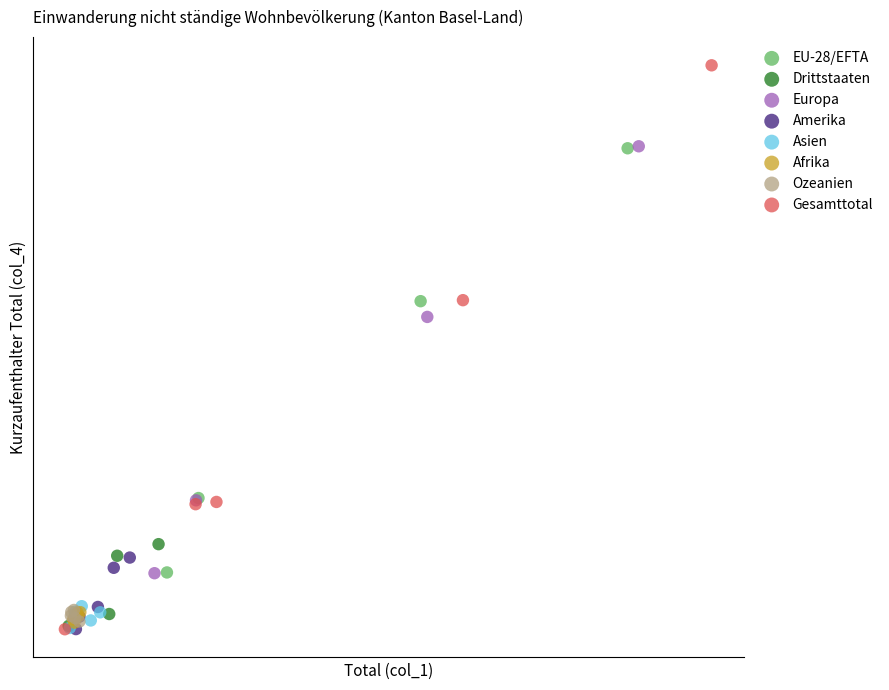

What are all the series names shown in the legend?

EU-28/EFTA, Drittstaaten, Europa, Amerika, Asien, Afrika, Ozeanien, Gesamttotal